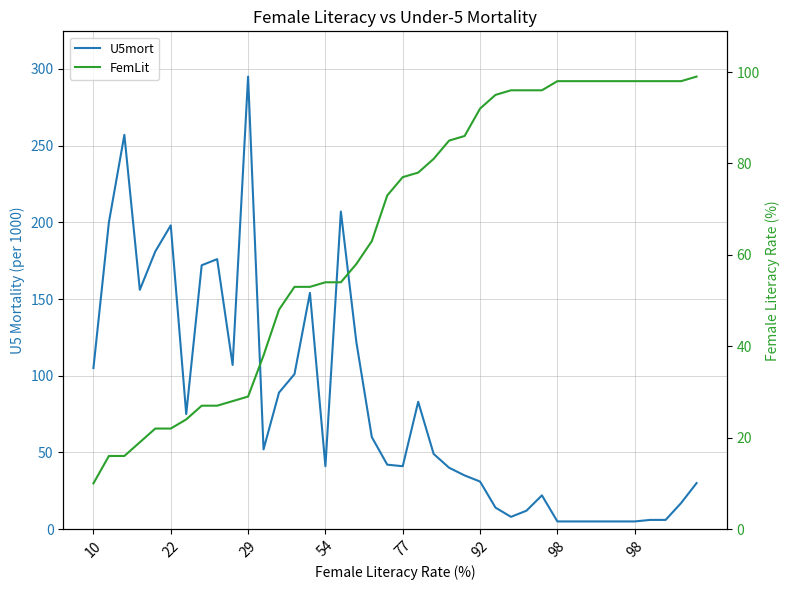

What is the difference between the second highest and second lowest values in the U5mort series?

252